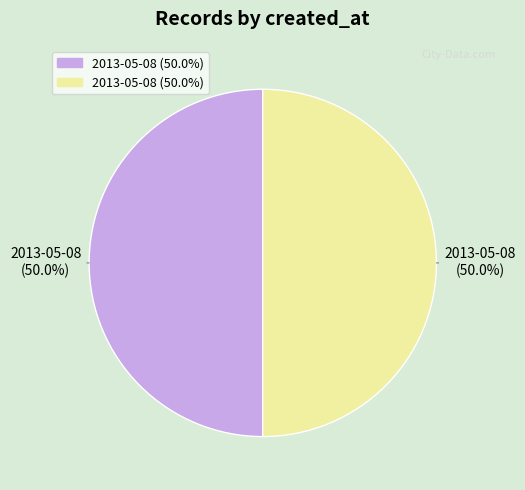

How many slices are in this pie chart?

2